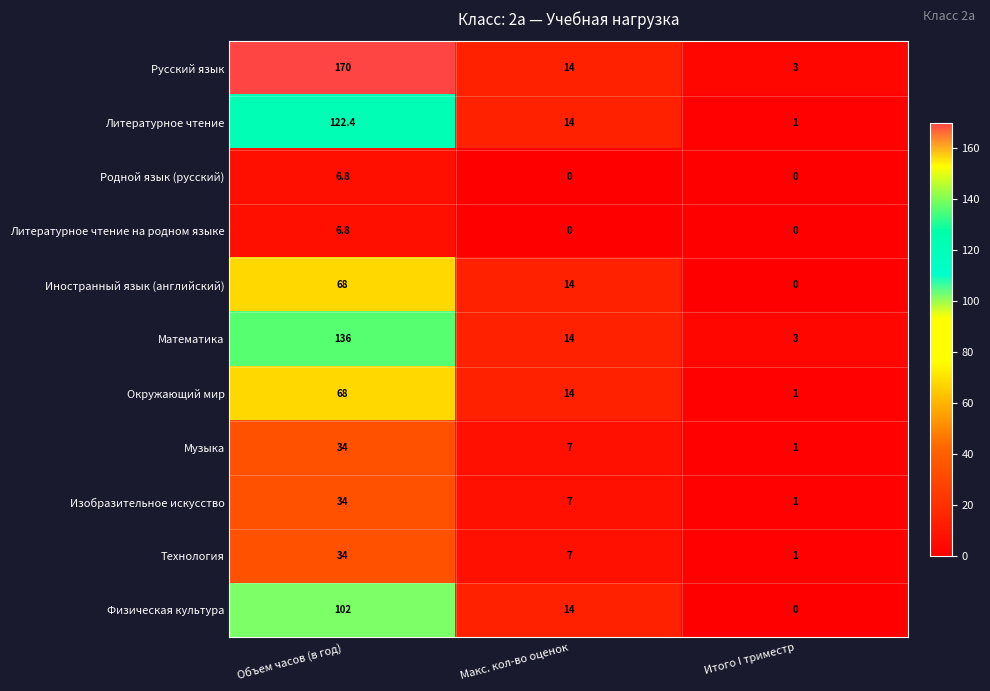

What is the difference between the Окружающий мир values at Макс. кол-во оценок and Объем часов (в год)?

54.0